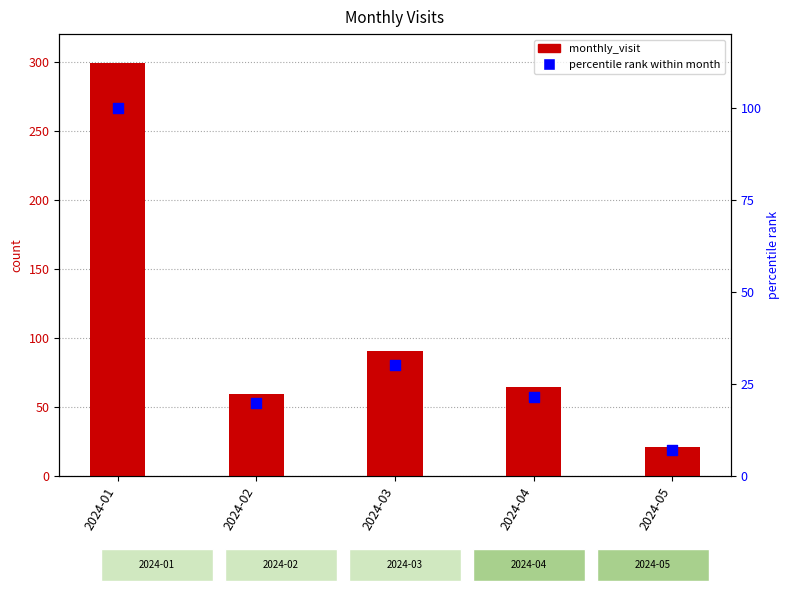

Which series reaches the minimum Y coordinate?

percentile rank within month